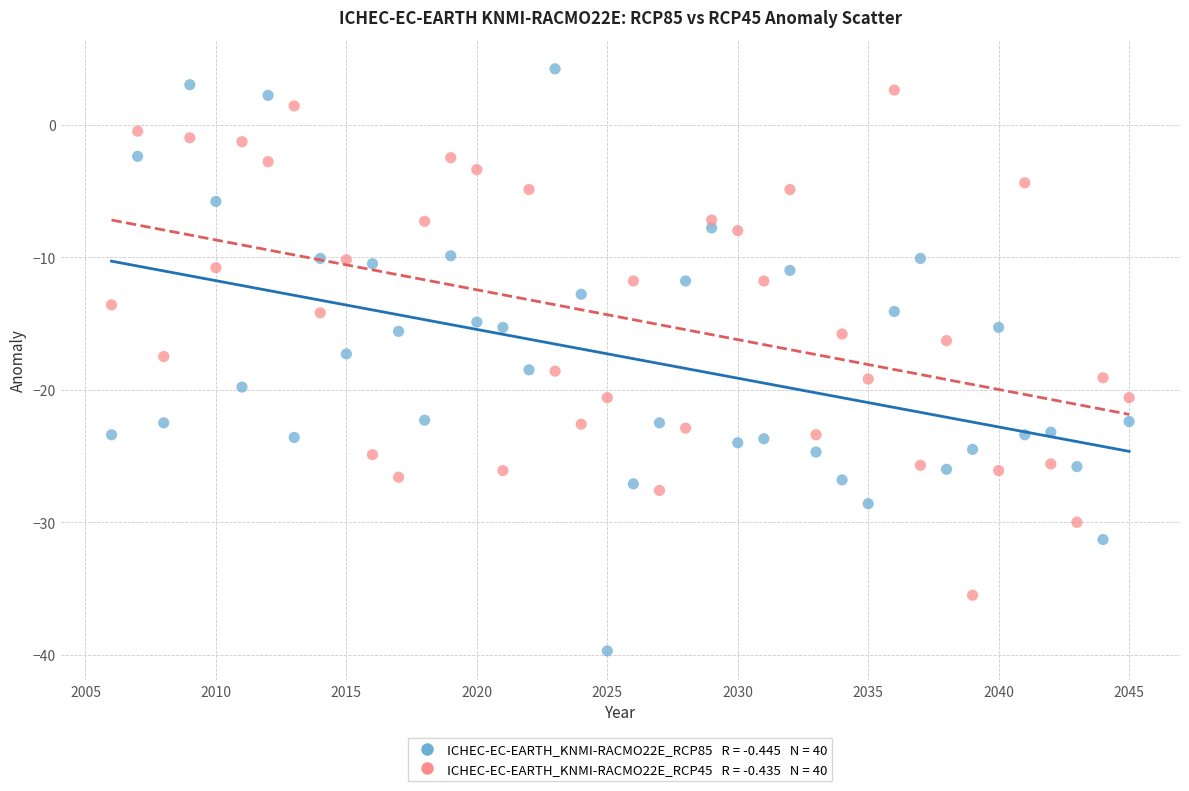

Across all data points, what is the range of X values (max minus min)?

39.0